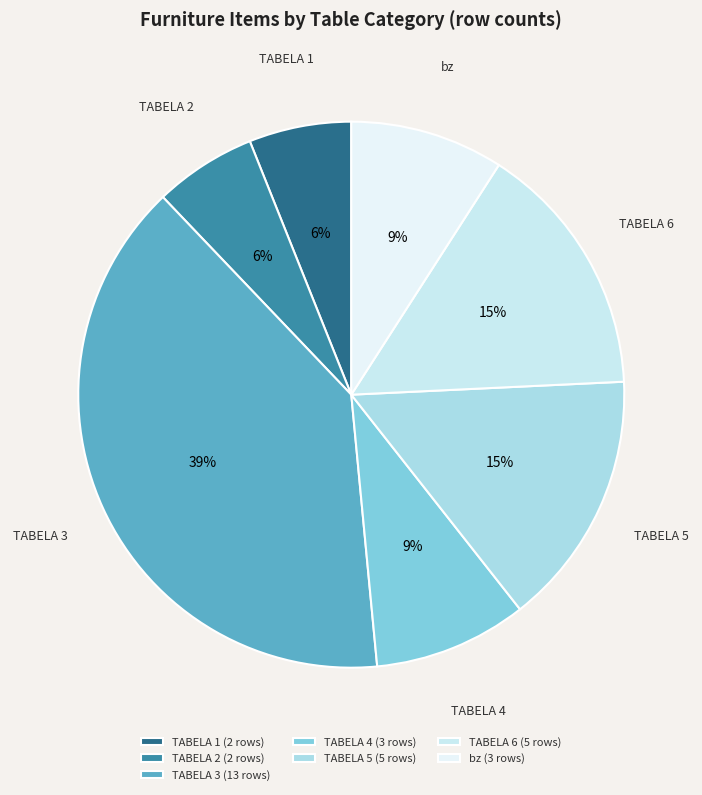

How many segments does this pie chart have?

7